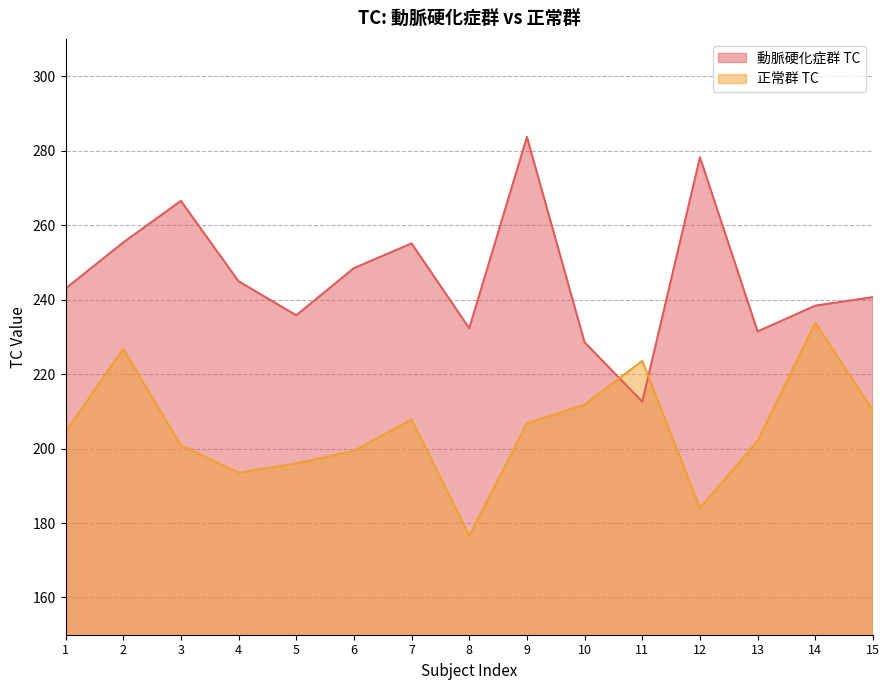

Read the 正常群 TC value at 4.

193.5